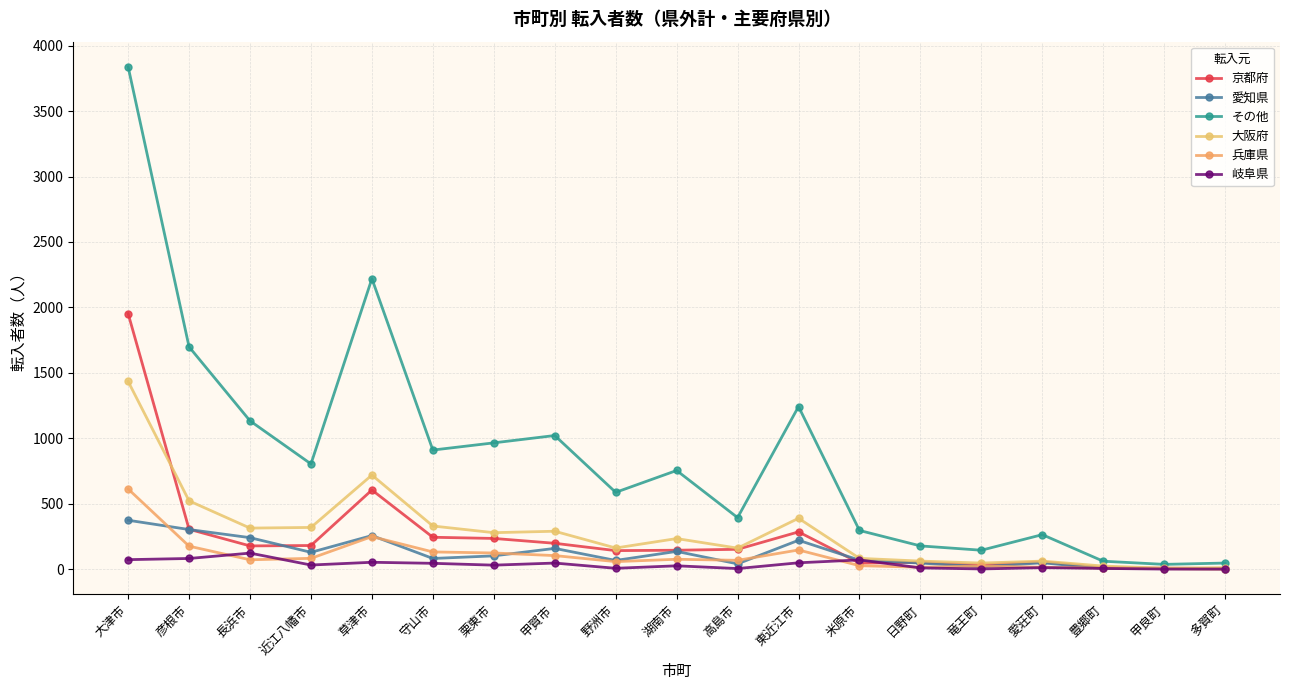

How many categories are shown in the chart?

19